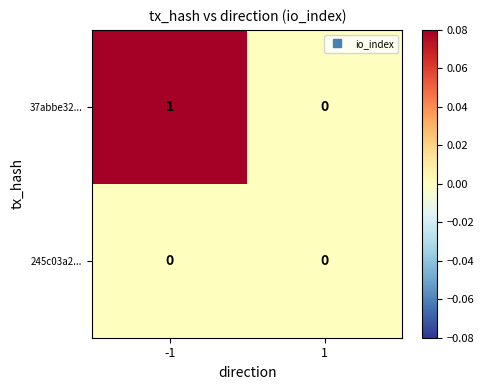

Which series changed the most between -1 and 1?

37abbe32...